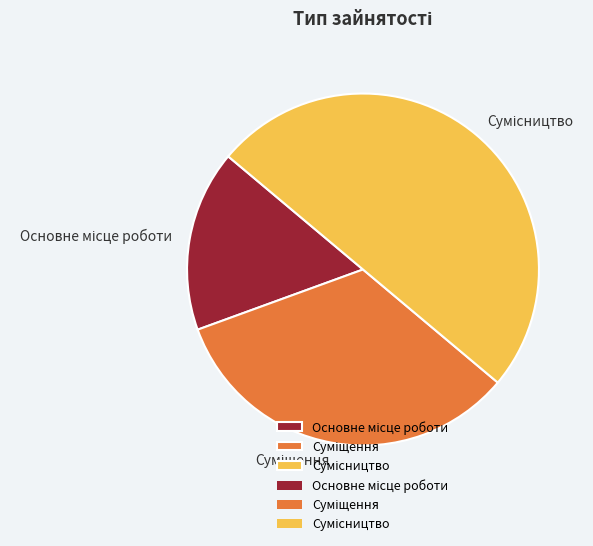

Which category has the biggest portion of the pie?

Сумісництво